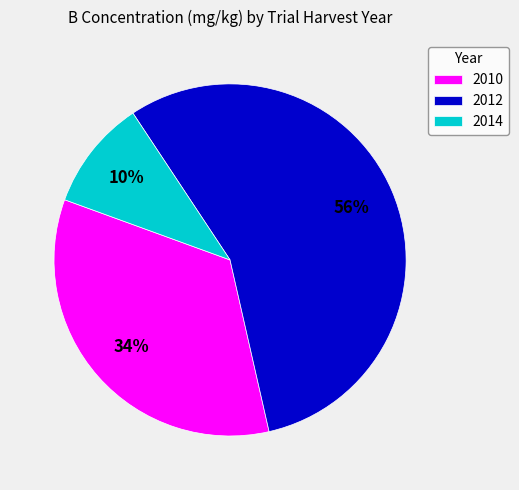

Do 2012 and 2010 together represent more than half of the pie?

Yes